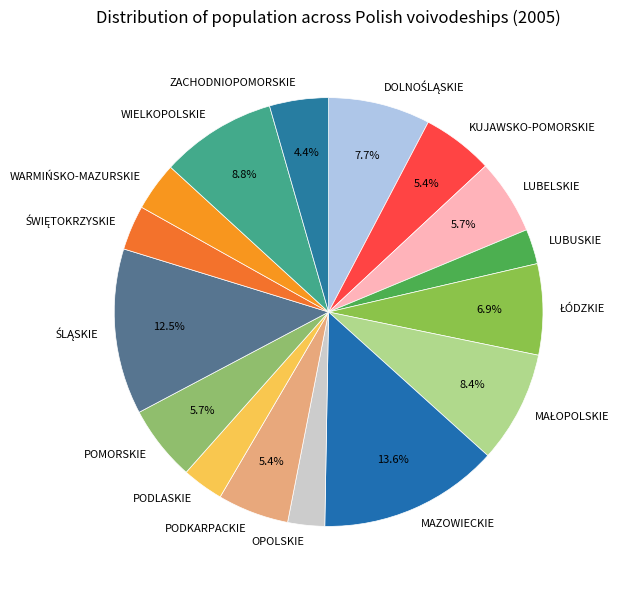

How many slices are in this pie chart?

16